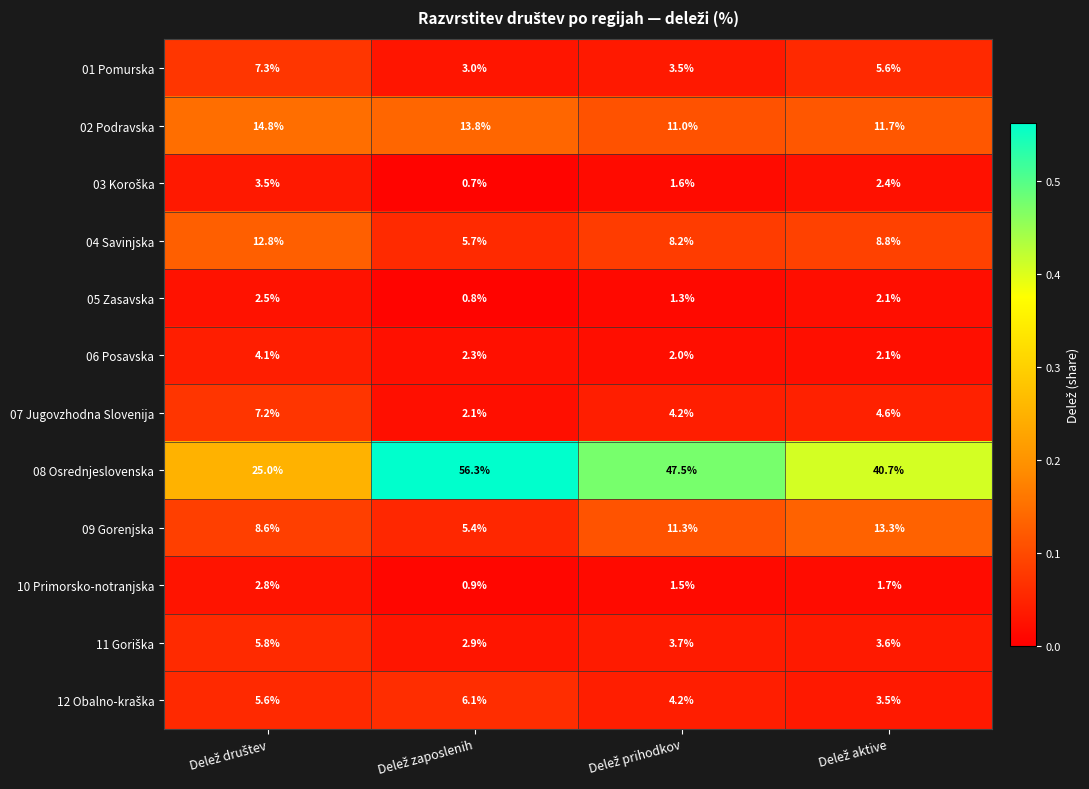

Which series has the widest spread of values?

08 Osrednjeslovenska